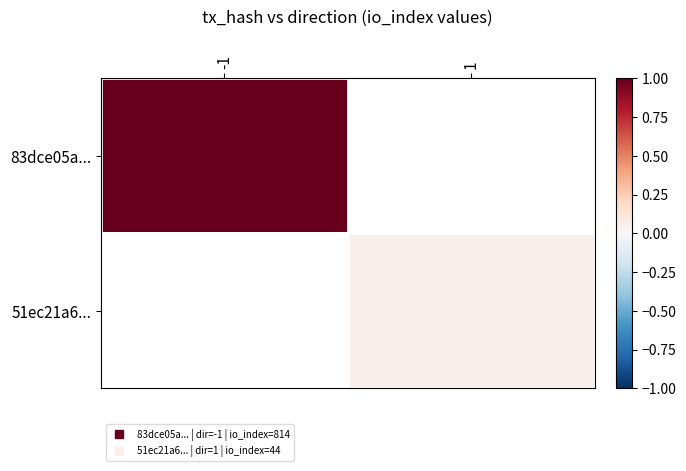

Which label corresponds to the smallest value in the chart?

1